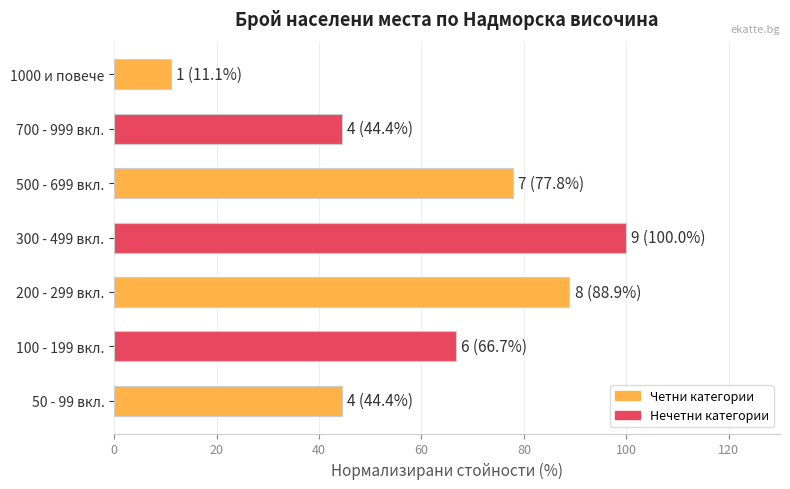

True or false: the data shows 77.8 at 500 - 699 вкл..

True